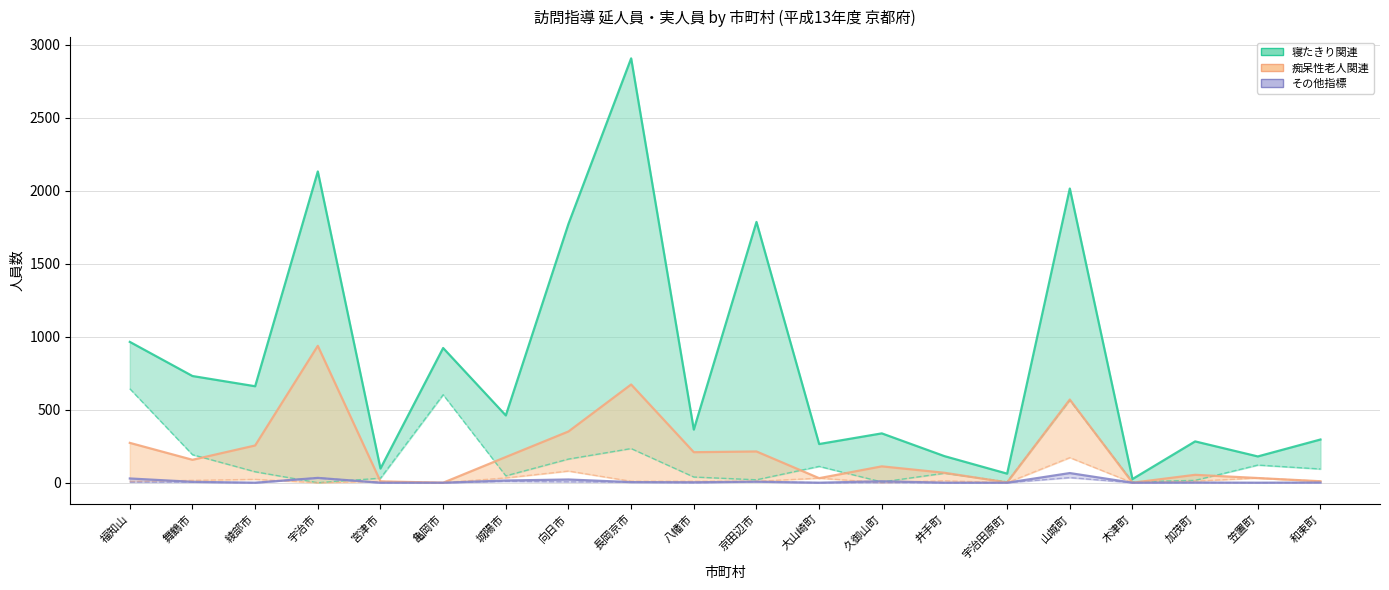

Reading right to left, list all the values displayed in this chart.

寝たきり関連(延・実) (上限): 296	180	283	25	2016	62	182	338	265	1787	364	2908	1774	461	923	97	2133	661	731	965
寝たきり関連(延・実) (下限): 94	121	16	6	565	6	65	5	112	20	39	234	162	47	603	31	0	75	192	644
痴呆性老人関連(延・実) (上限): 10	32	54	0	570	2	68	112	31	214	209	673	351	176	0	9	938	255	157	273
痴呆性老人関連(延・実) (下限): 10	32	11	0	172	0	13	1	31	10	10	10	80	33	0	9	0	23	16	8
その他指標 (上限): 1	0	1	0	66	0	0	10	0	7	3	4	22	15	0	0	33	0	6	29
その他指標 (下限): 1	0	1	0	35	0	0	1	0	7	0	4	6	9	0	0	33	0	4	4